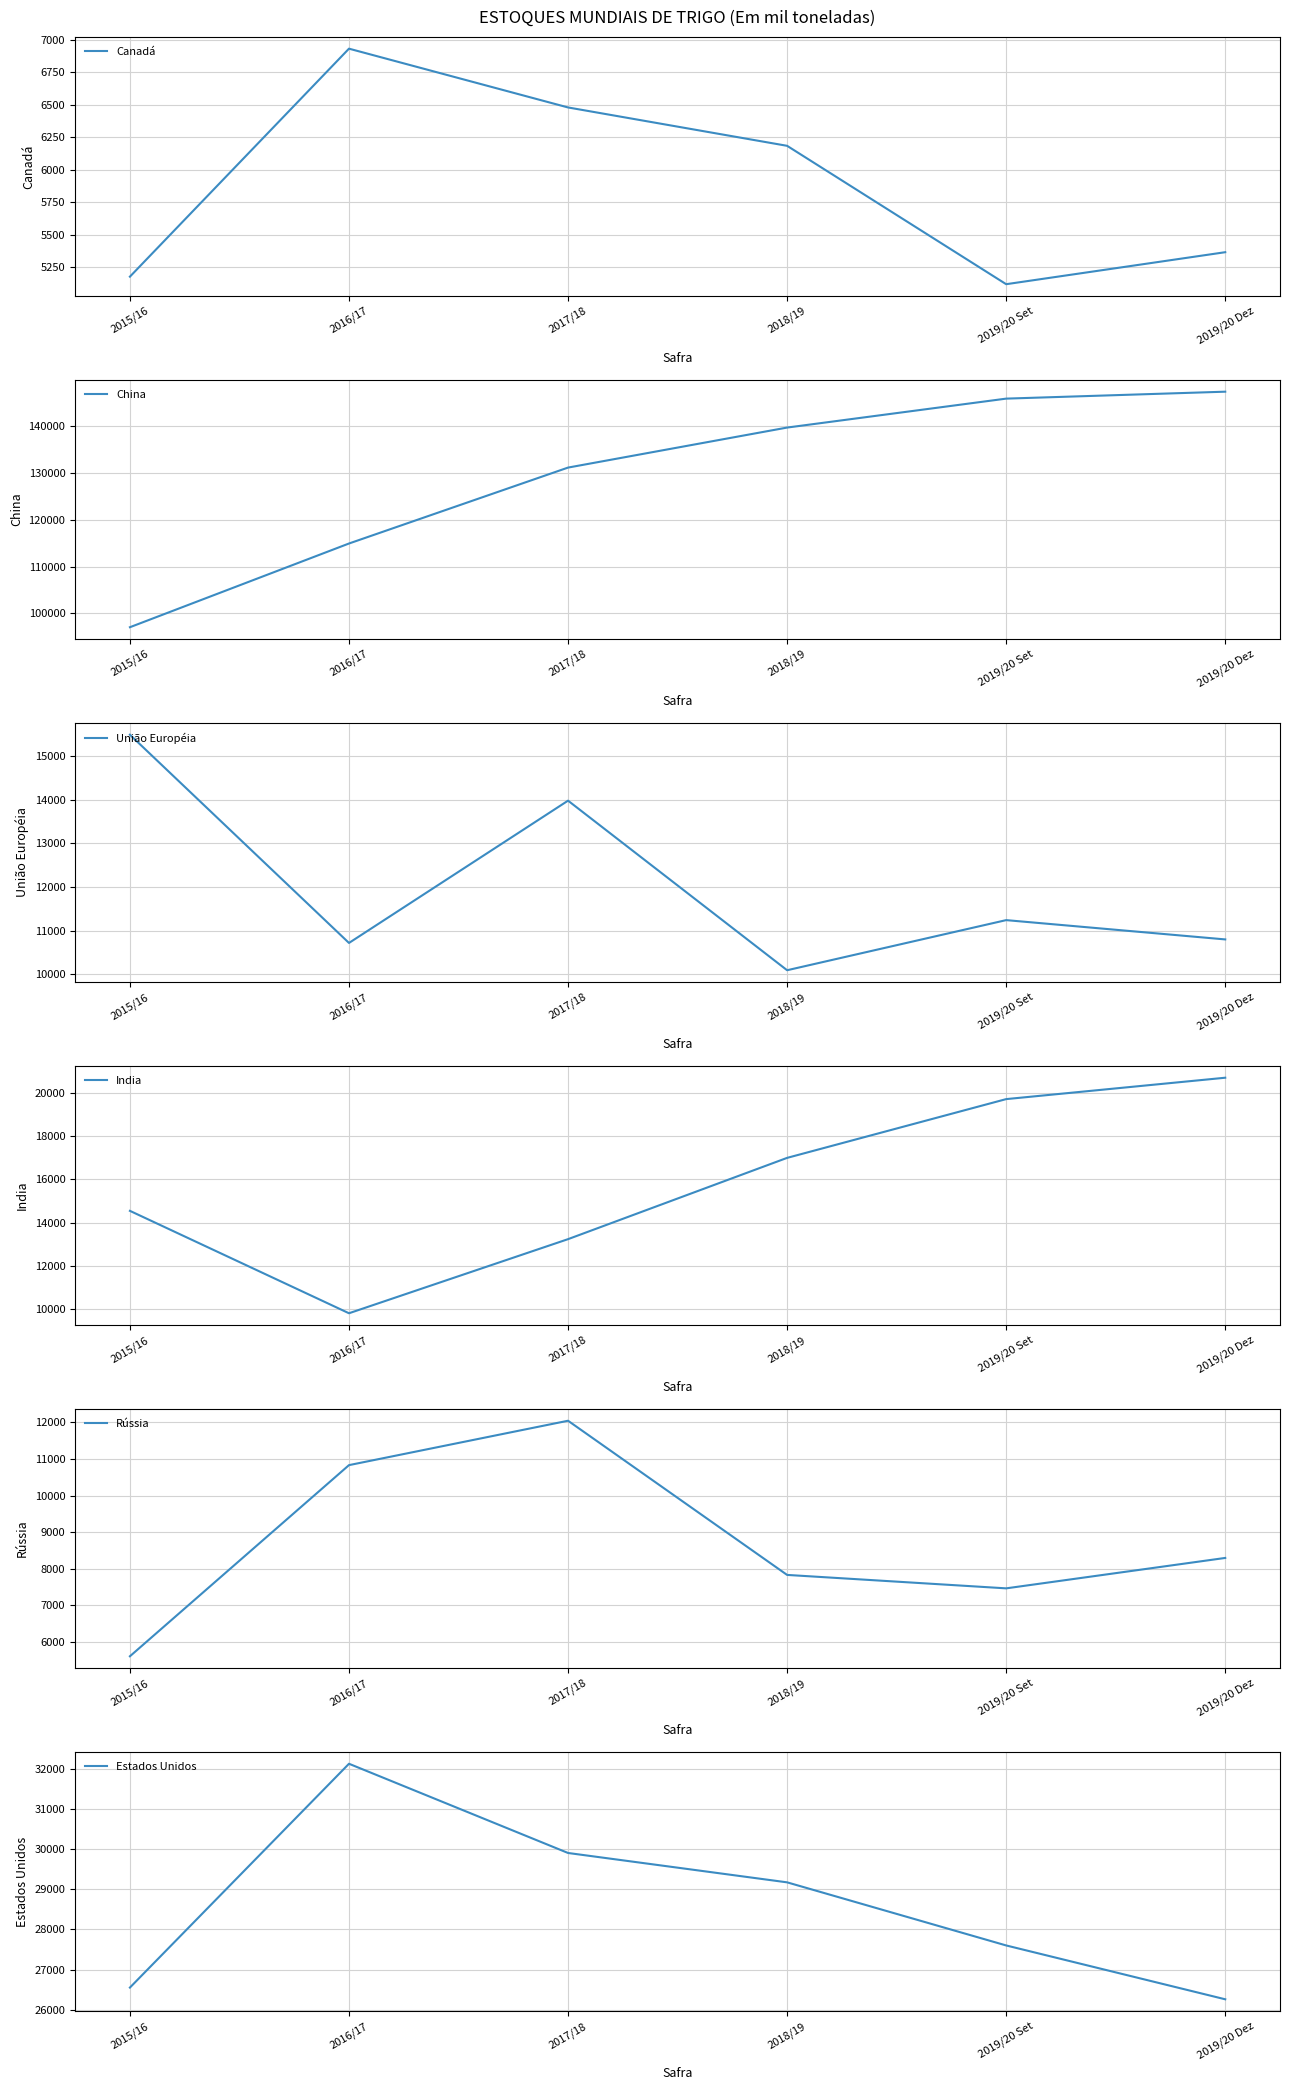

True or false: China and India cross at least once.

False